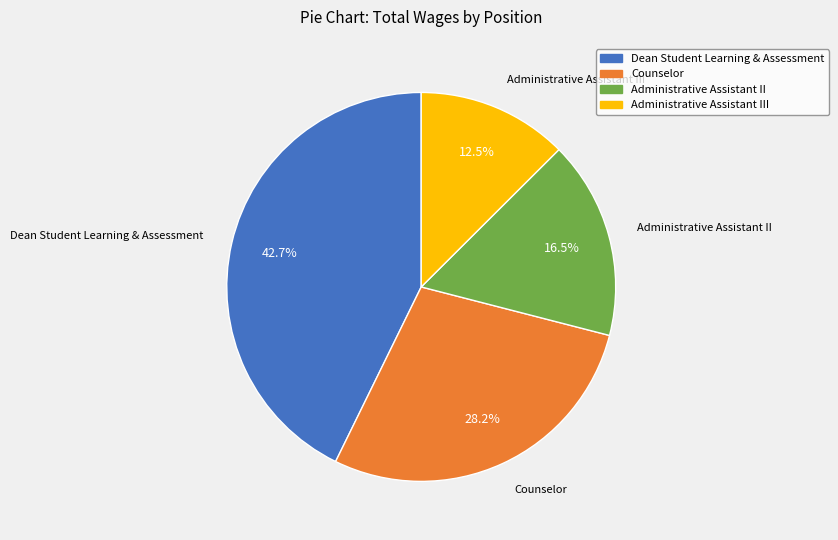

What percentage is NOT represented by Administrative Assistant II?

83.5%